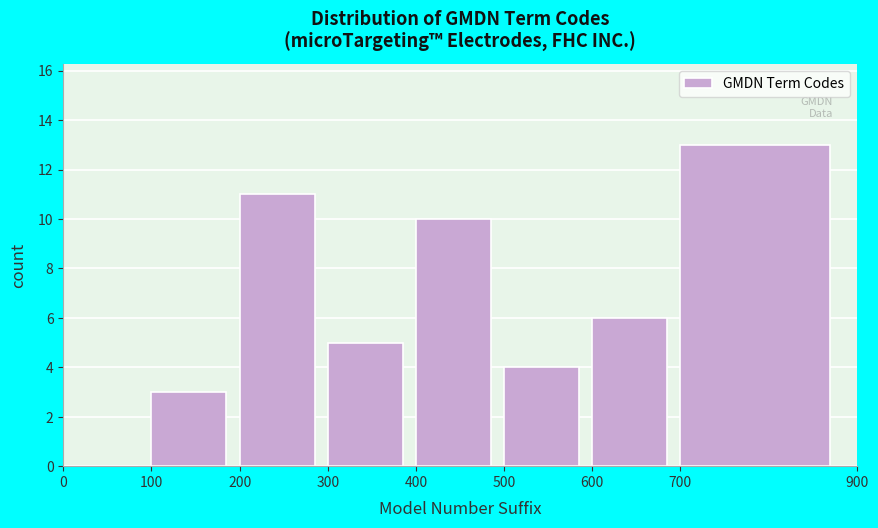

Reading left to right, transcribe this chart: for each bar, give the range it covers on the x-axis and its height. The values are not printed on the chart, so give them approximately, as read against the axis.

0 to 100: 0
100 to 200: 3
200 to 300: 11
300 to 400: 5
400 to 500: 10
500 to 600: 4
600 to 700: 6
700 to 900: 13